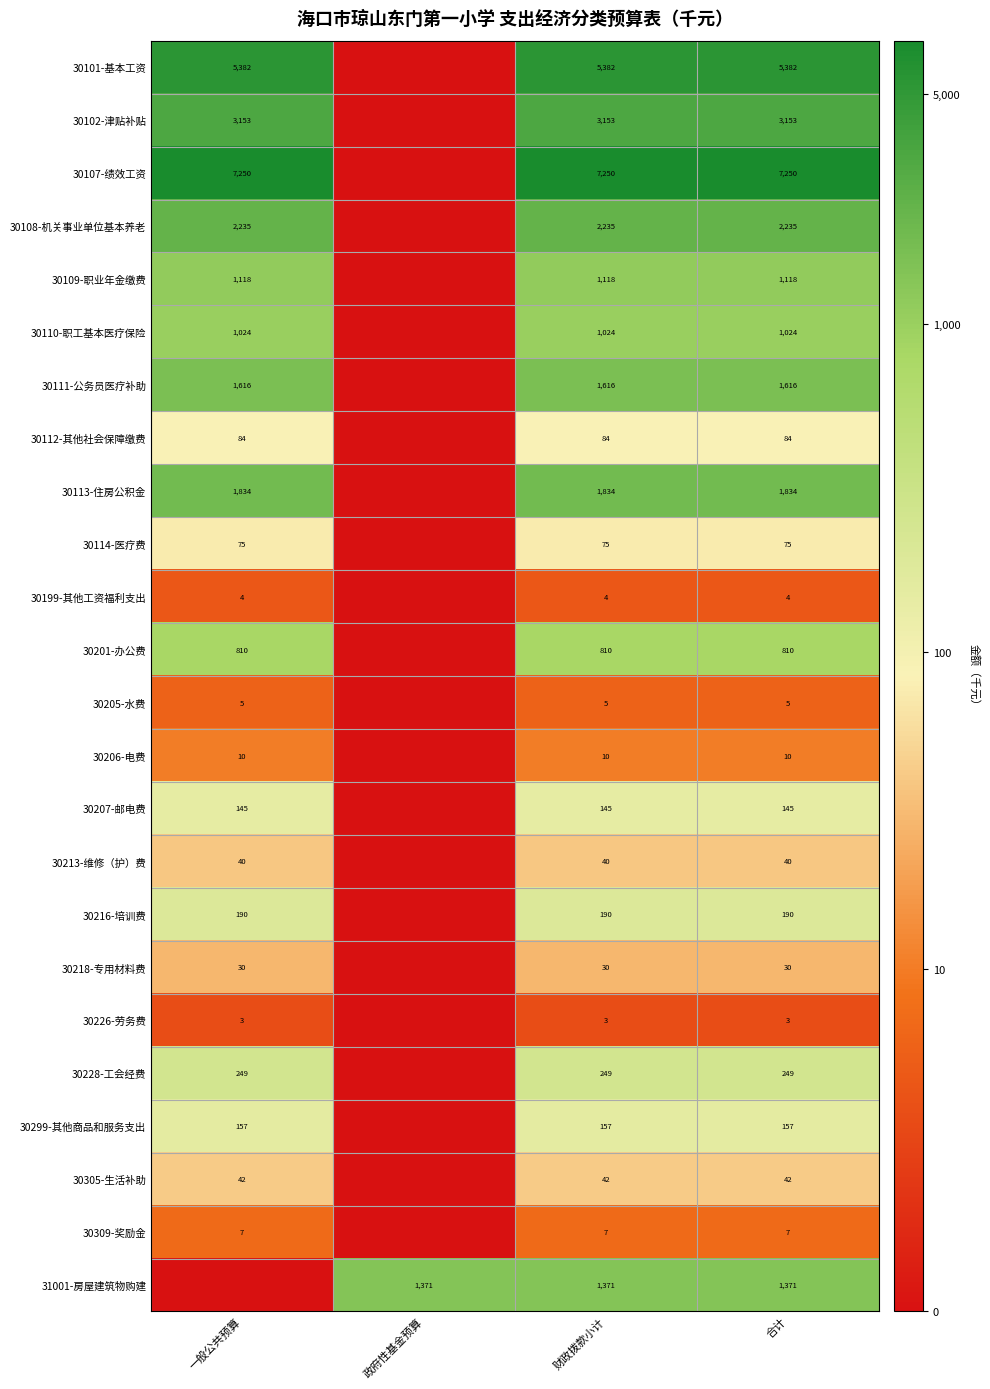

Between 政府性基金预算 and 合计, which is larger?

合计